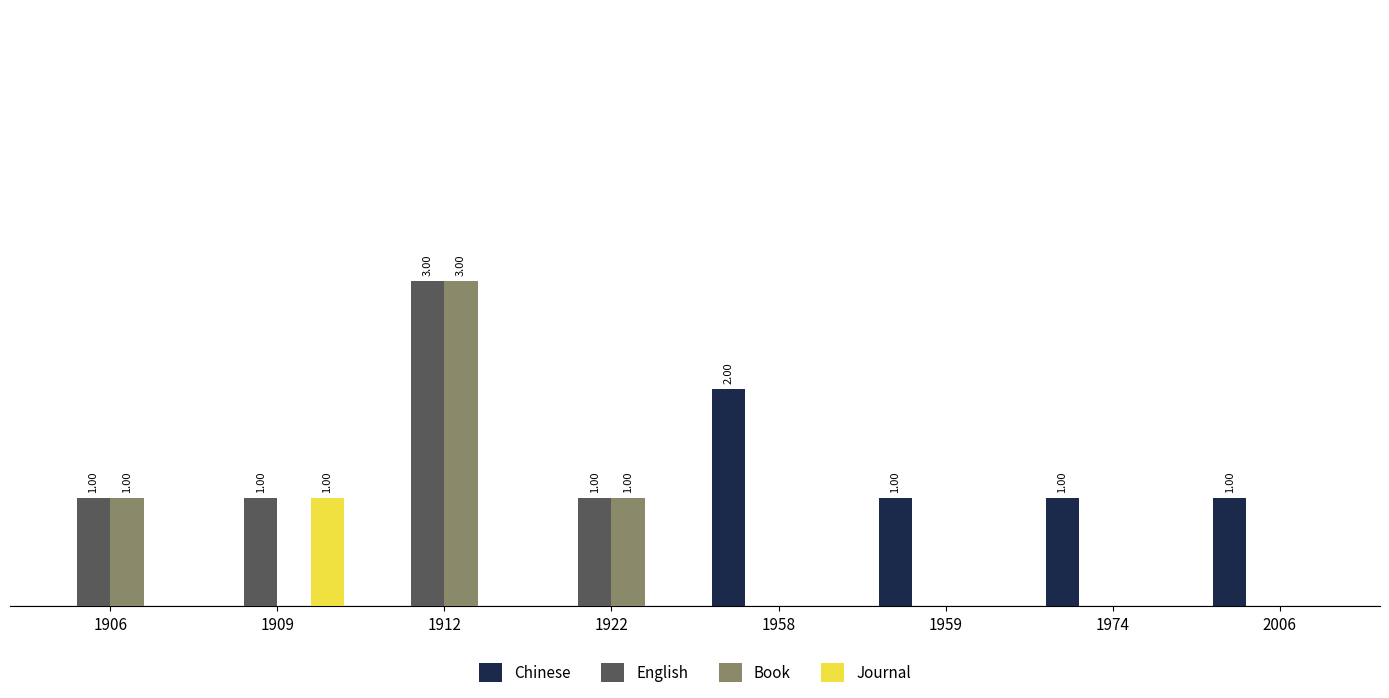

What are all the series names shown in the legend?

Chinese, English, Book, Journal